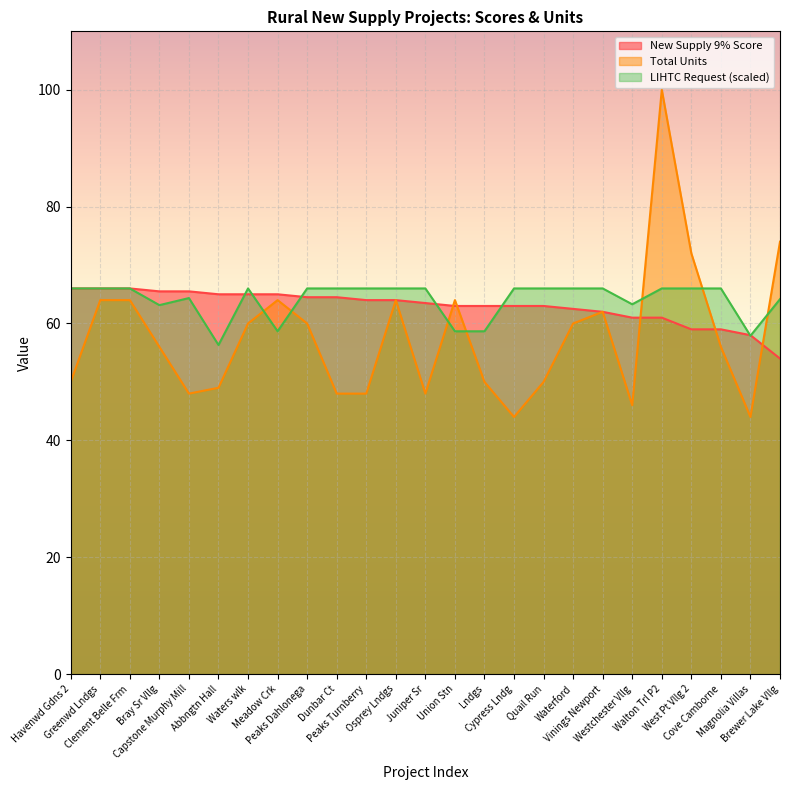

What is the spread (max minus min) of values at Lndgs?

13.0